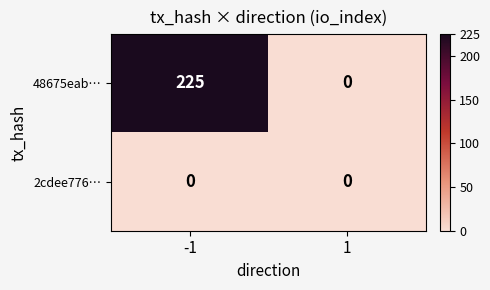

List the series in order of their overall mean, lowest first.

2cdee776…, 48675eab…